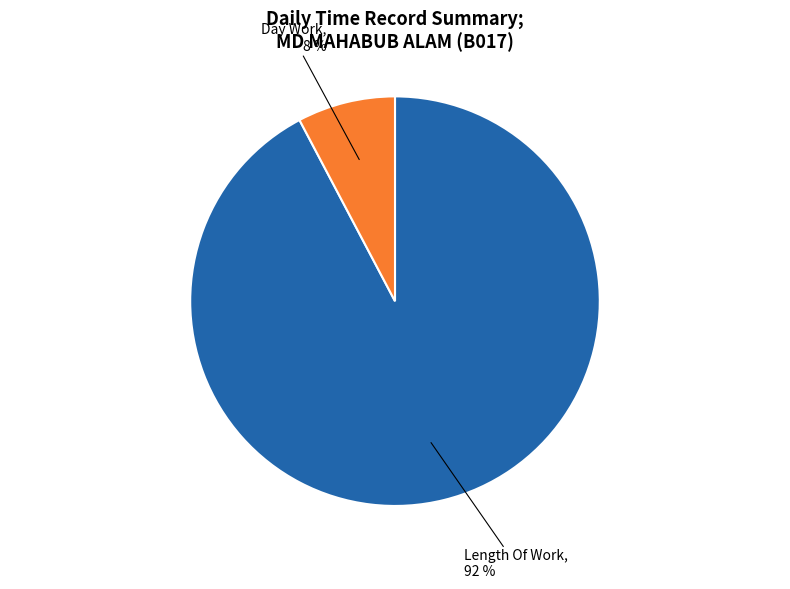

Does any single category account for the majority?

Yes